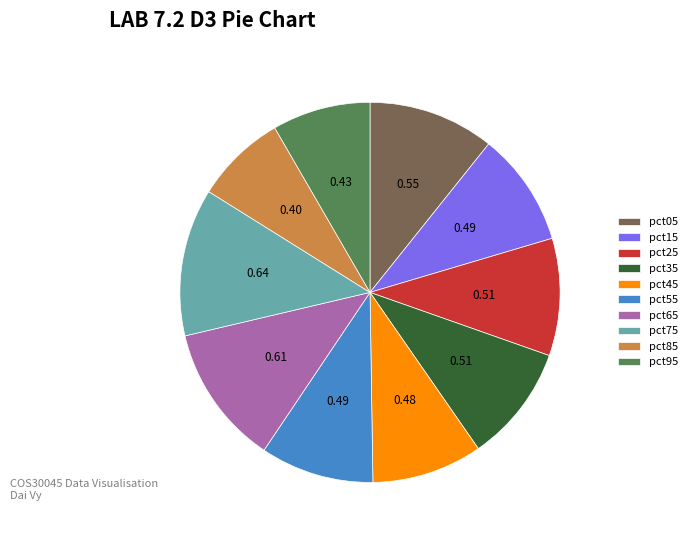

Which has a higher value, pct45 or pct65?

pct65